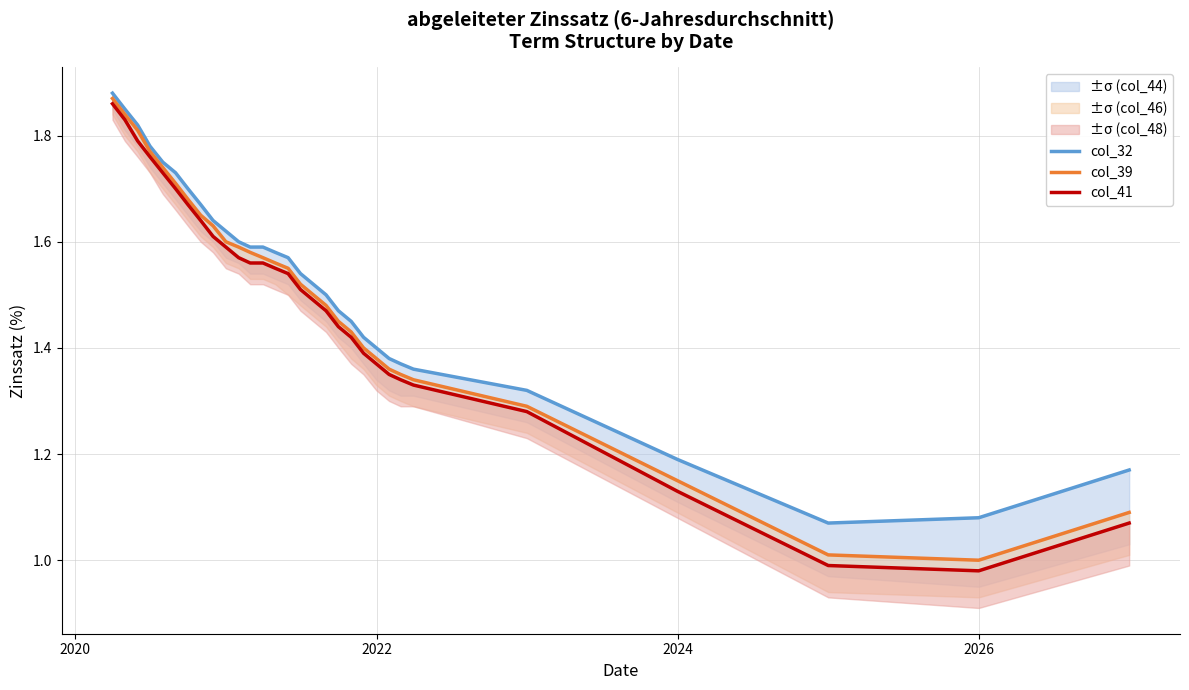

Does the chart have visible grid lines?

Yes